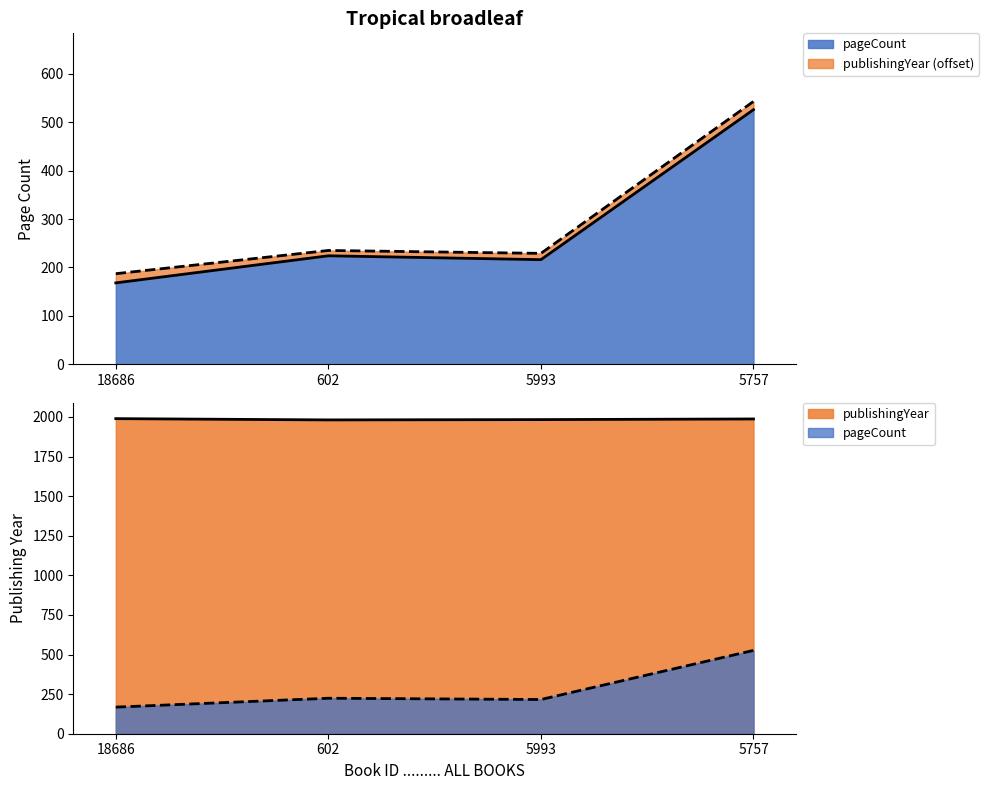

Rank the series by their maximum value, from highest to lowest.

publishingYear, pageCount